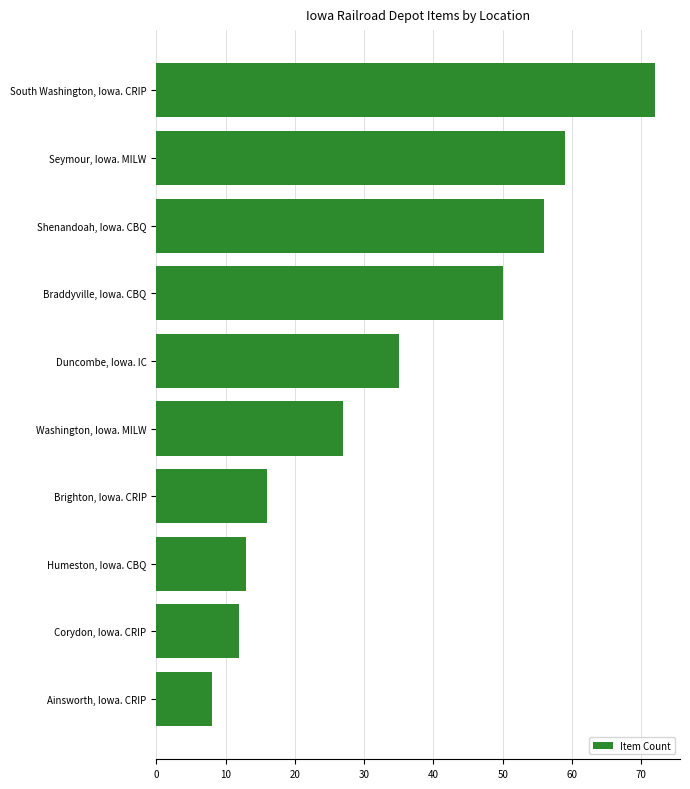

Between Shenandoah, Iowa. CBQ and Washington, Iowa. MILW, which is larger?

Shenandoah, Iowa. CBQ